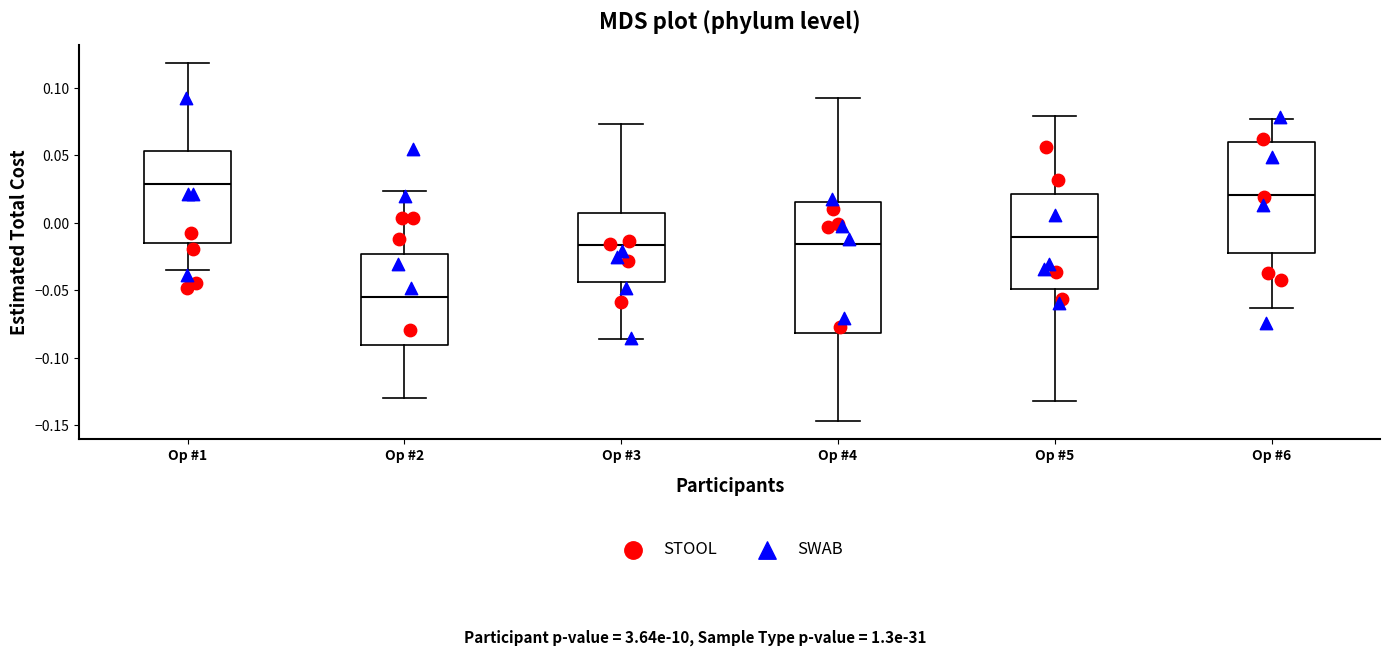

Where is the upper edge of the box for Op #1 on the y-axis? The values are not printed on the chart, so give them approximately, as read against the axis.

0.055